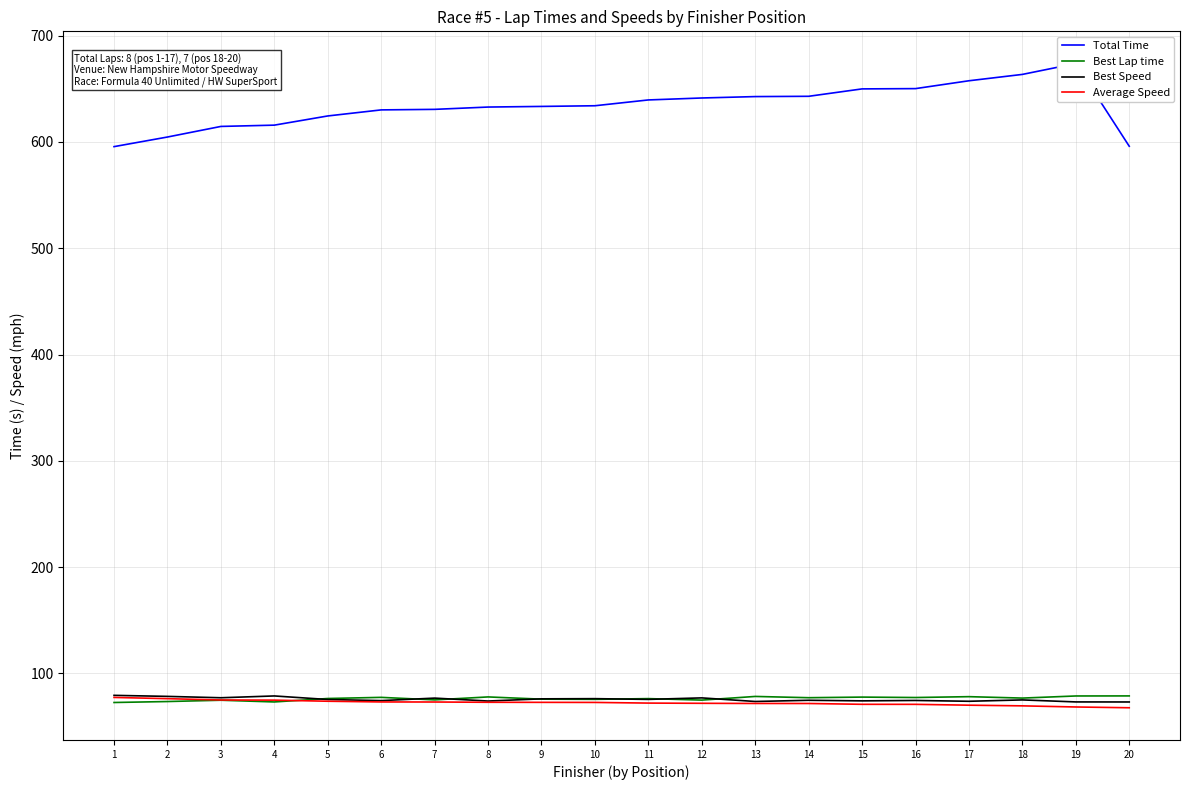

Rank the series at 20 from highest to lowest value.

Total Time, Best Lap time, Best Speed, Average Speed